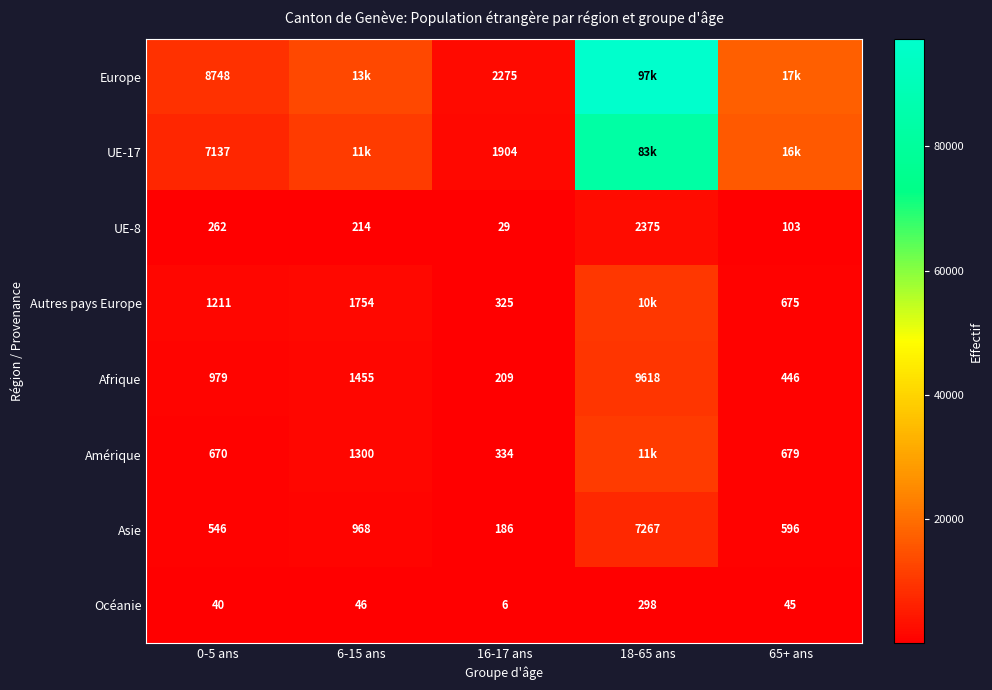

The Océanie series shows 46 at 6-15 ans. True or false?

True